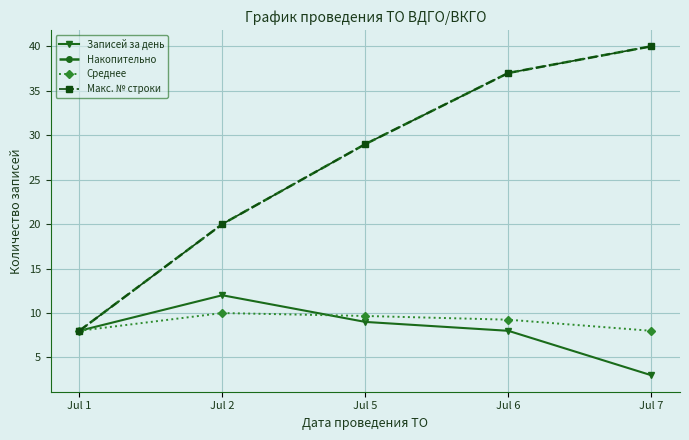

At which label does Накопительно first exceed 29?

Jul 6